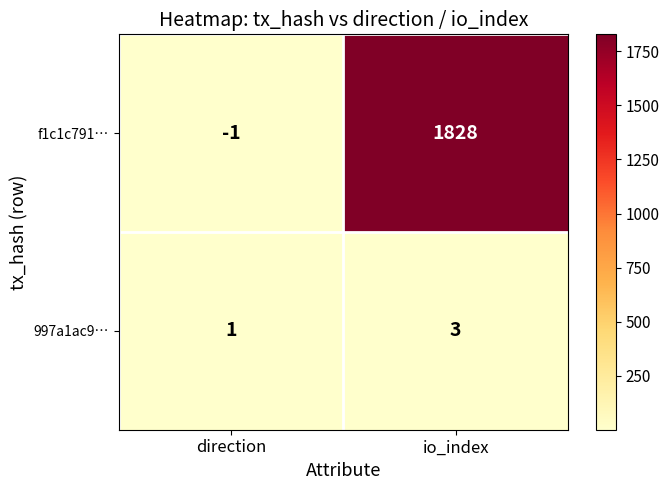

What is the highest value of the 997a1ac9… series?

3